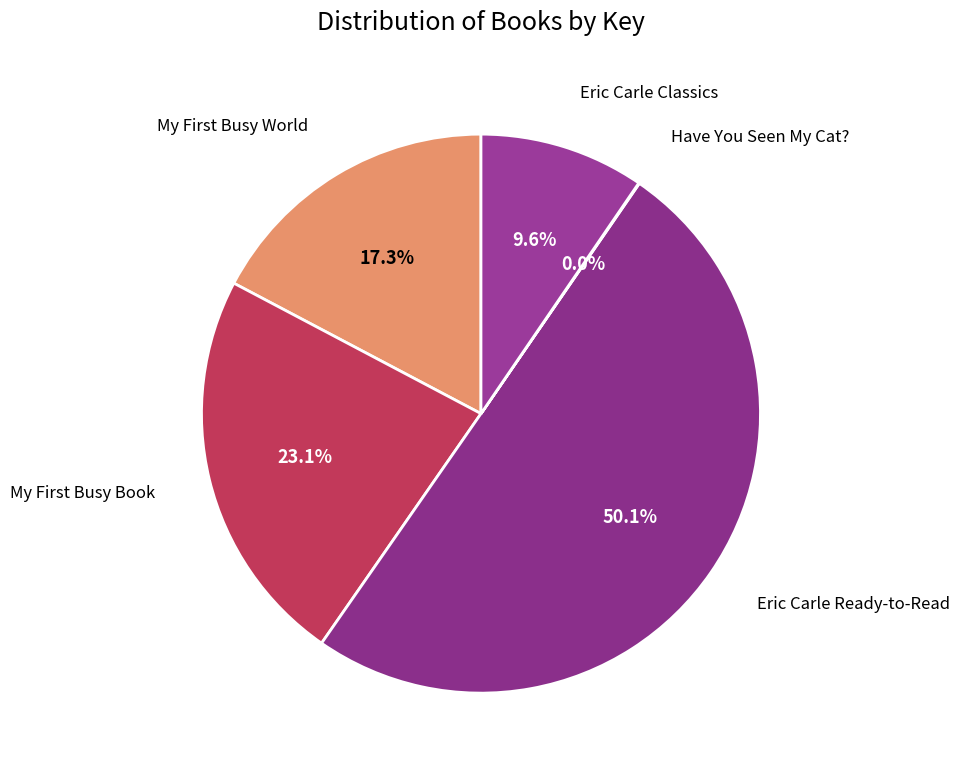

Is there any slice that represents more than half of the pie?

Yes